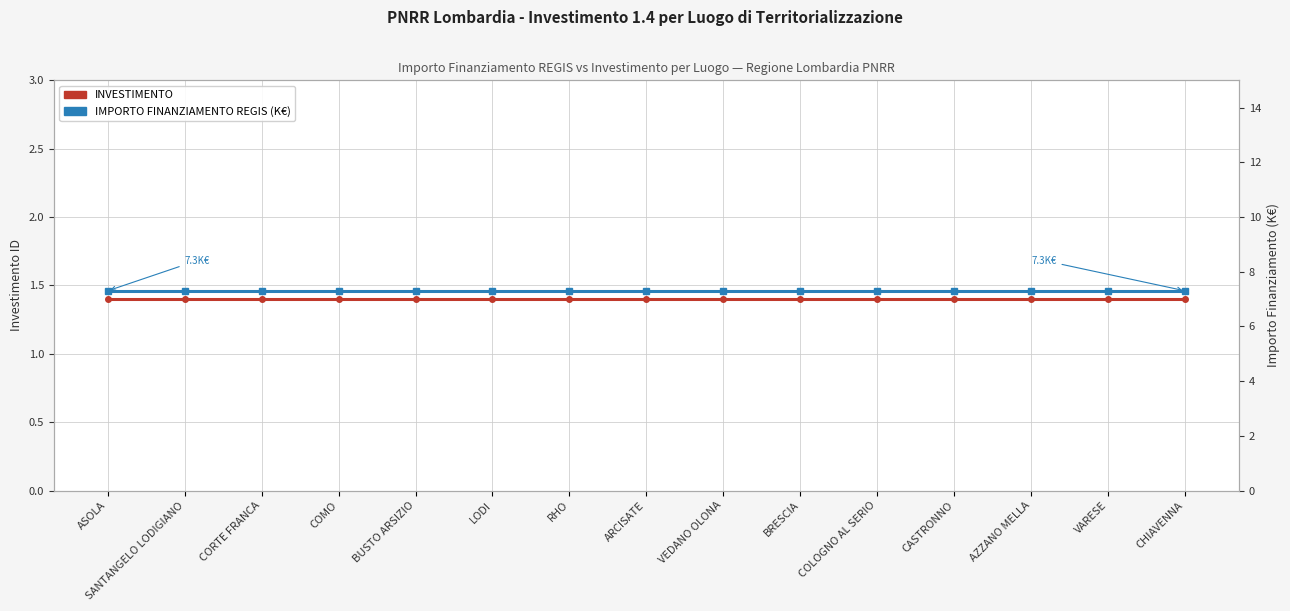

What is the maximum value for IMPORTO FINANZIAMENTO REGIS (K€)?

7.3